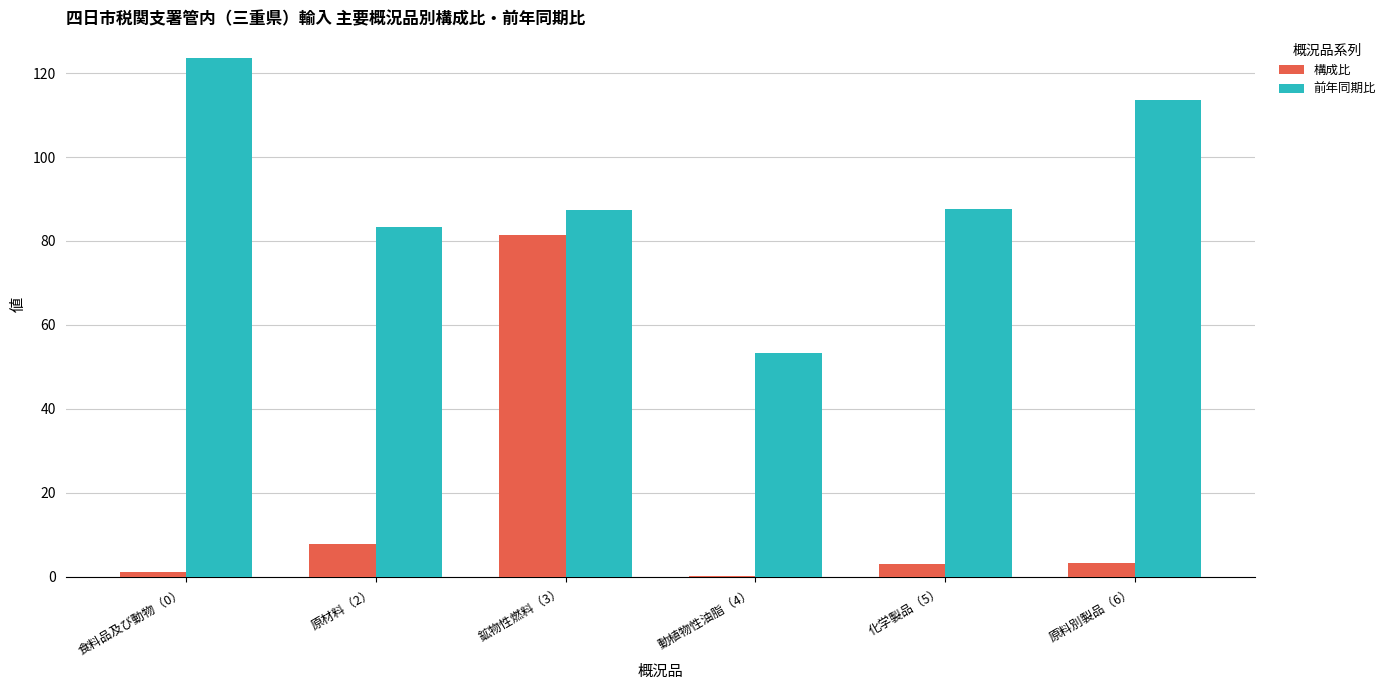

What is the maximum value shown in the chart?

123.5